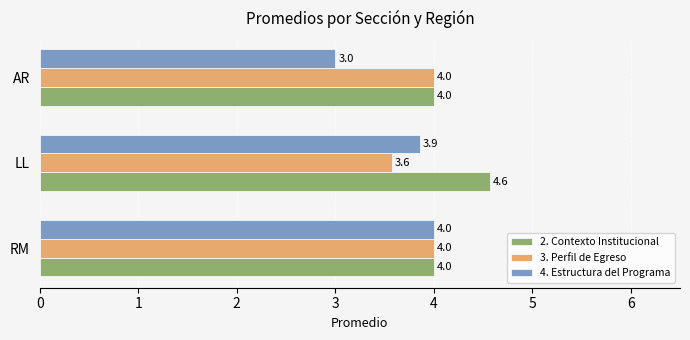

Which series has the widest spread of values?

4. Estructura del Programa